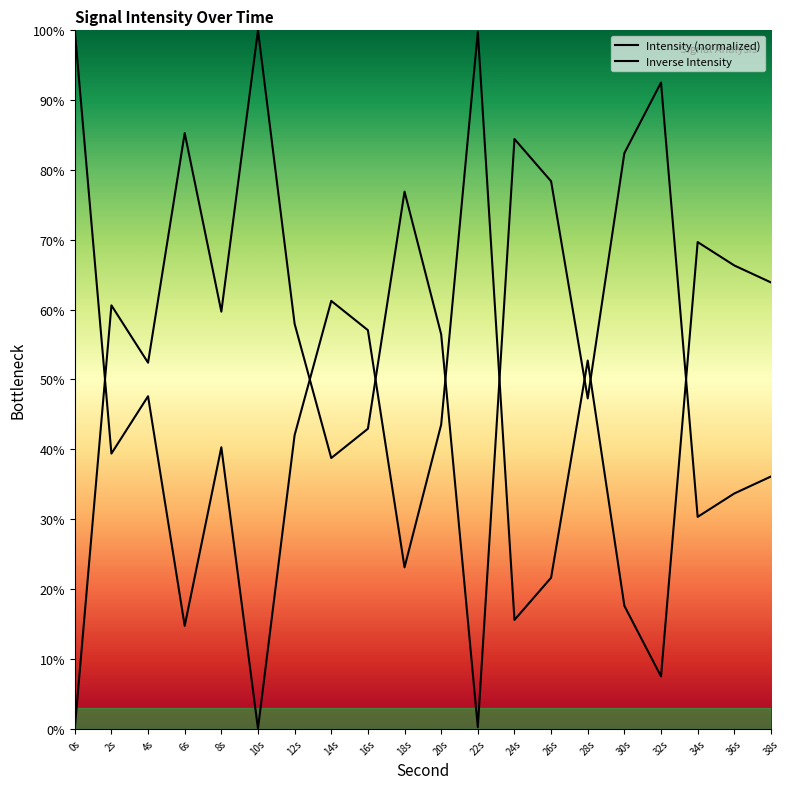

Where is the first local maximum for Intensity (normalized)?

2s